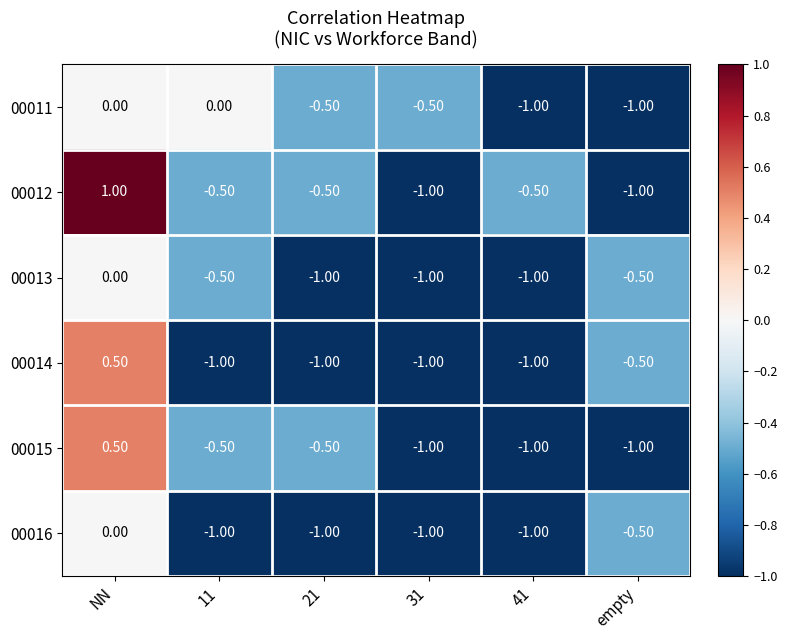

What is the difference between the 00014 values at 21 and empty?

0.5